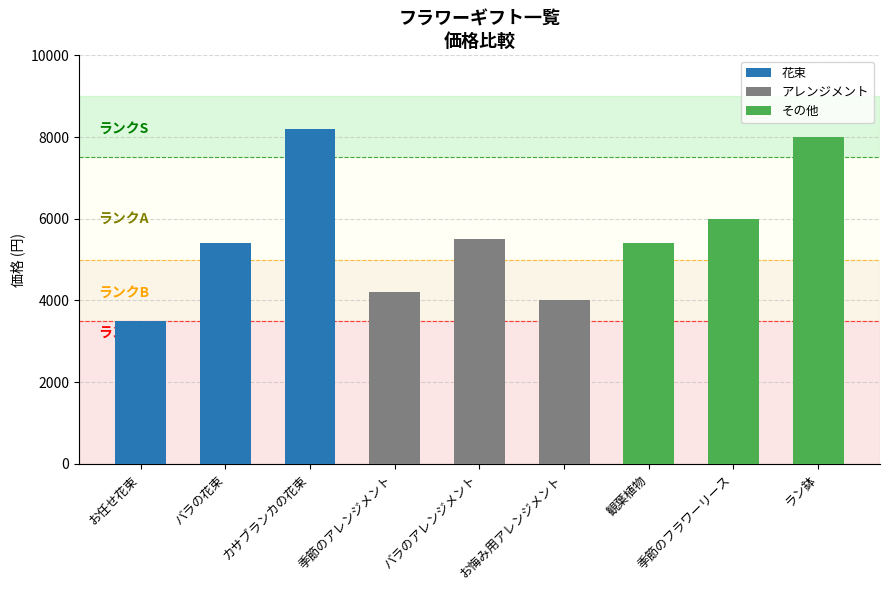

Are the bars grouped side by side (vs. stacked)?

Yes